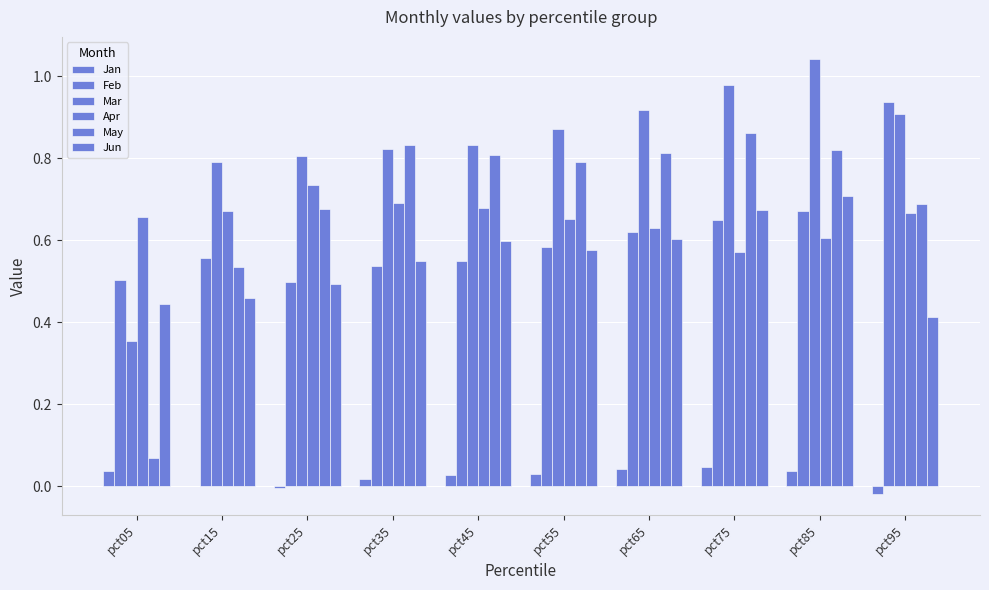

True or false: Feb has a value of 0.5 at pct35.

True